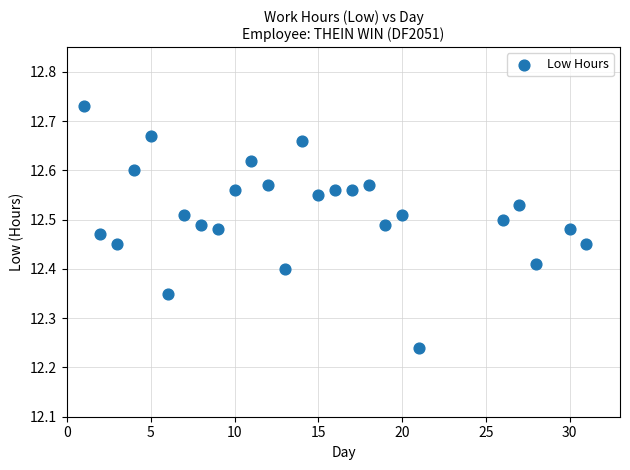

What is the range of X values (max minus min)?

30.0